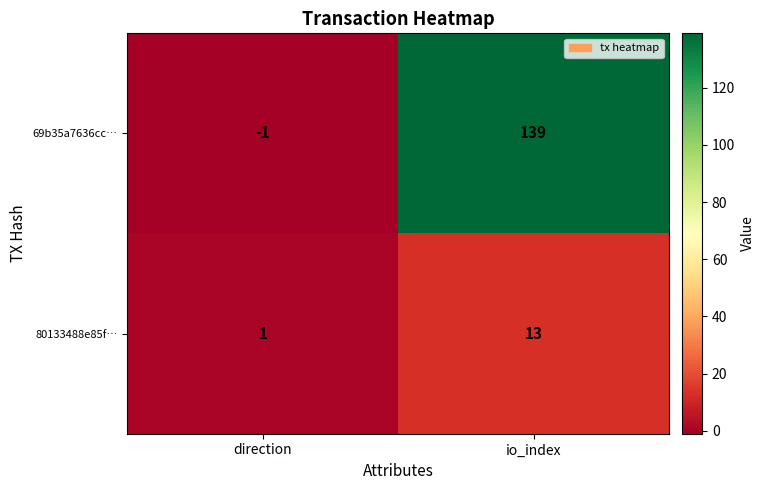

At which label is 80133488e85f… closest to 7?

direction